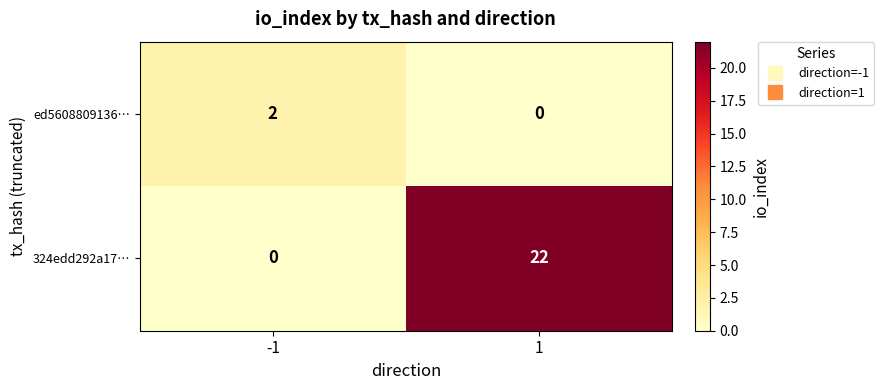

The ed5608809136… series shows 1 at 1. True or false?

False